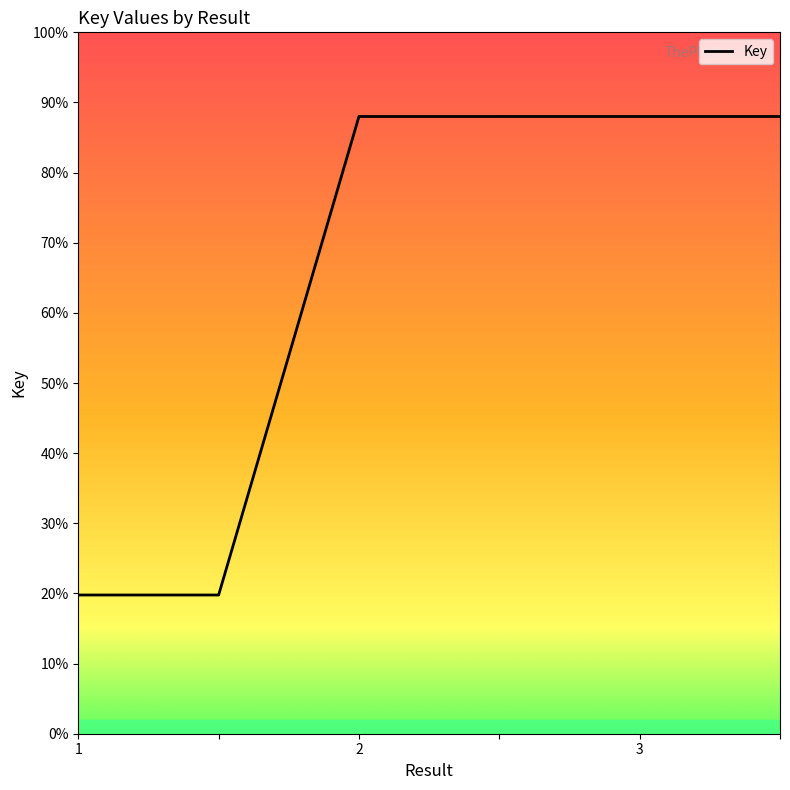

Does the chart display data point markers on the line(s)?

No